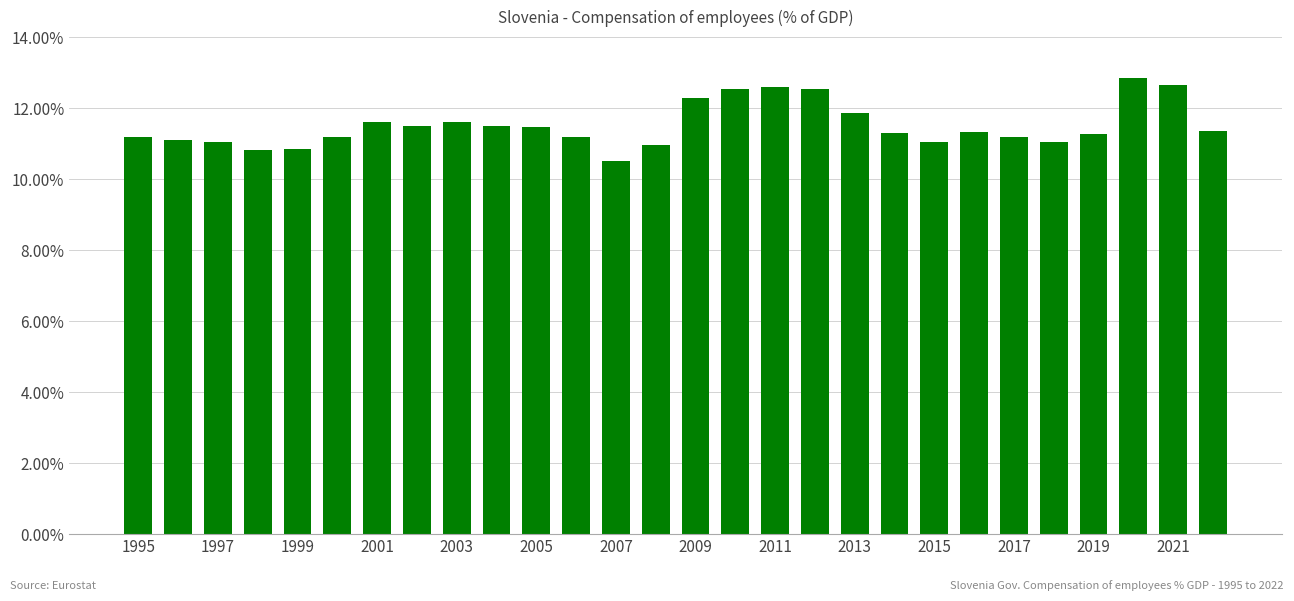

What is the value of the 3rd bar from the left?

11.1